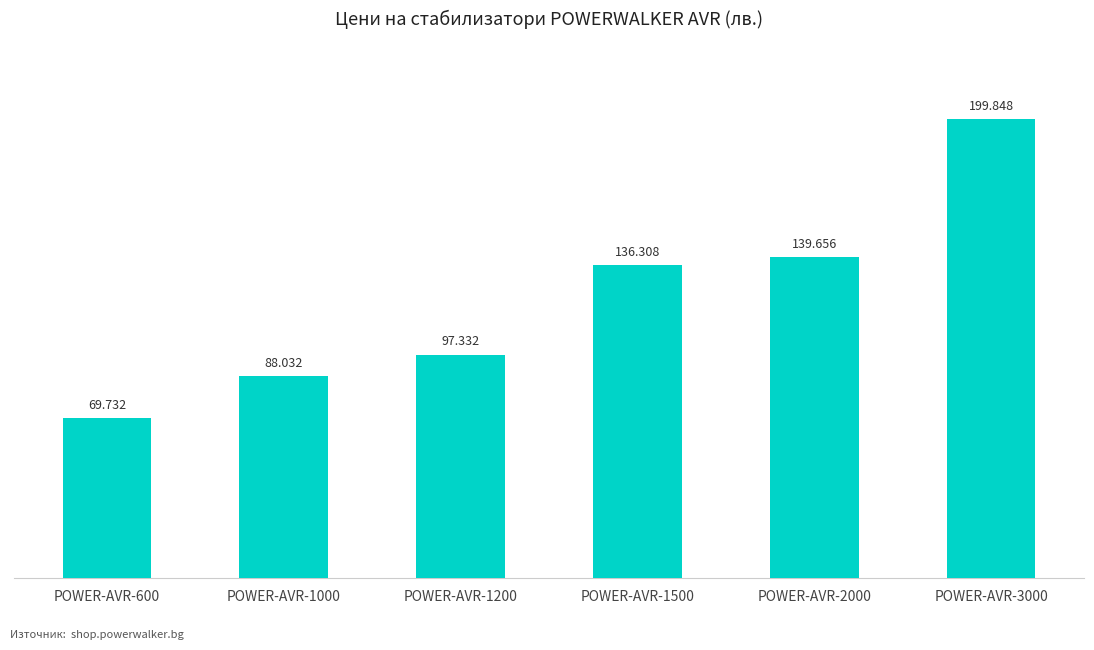

List the labels in order of value, largest first.

POWER-AVR-3000, POWER-AVR-2000, POWER-AVR-1500, POWER-AVR-1200, POWER-AVR-1000, POWER-AVR-600